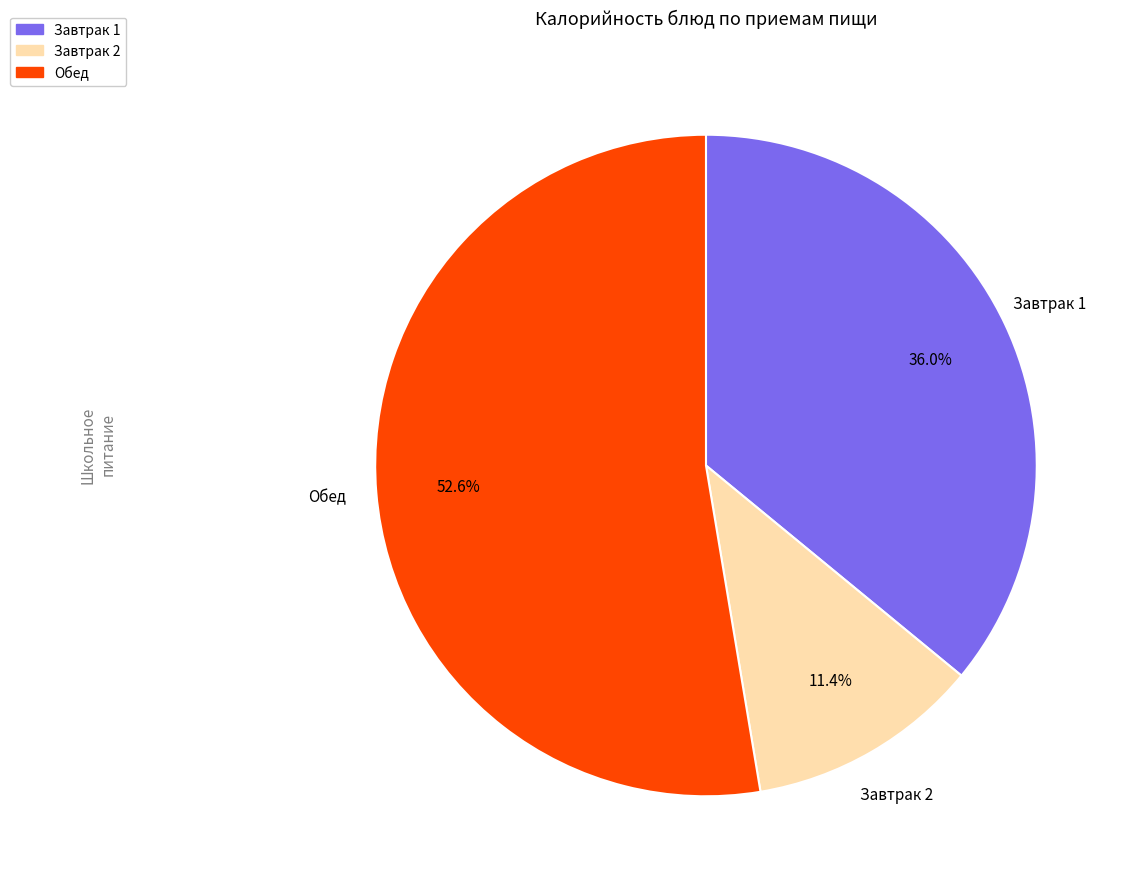

Does any single category account for the majority?

Yes